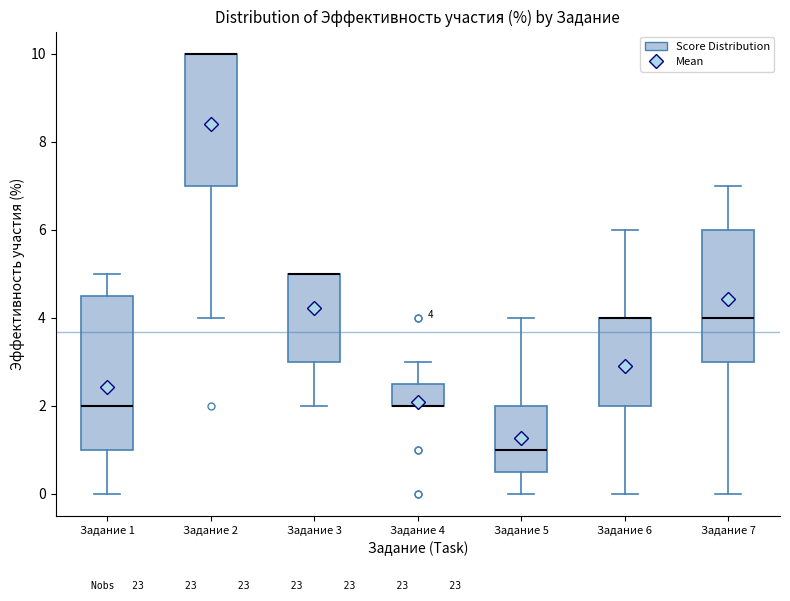

Comparing the boxes themselves (not the whiskers), which one is the tallest?

Задание 1